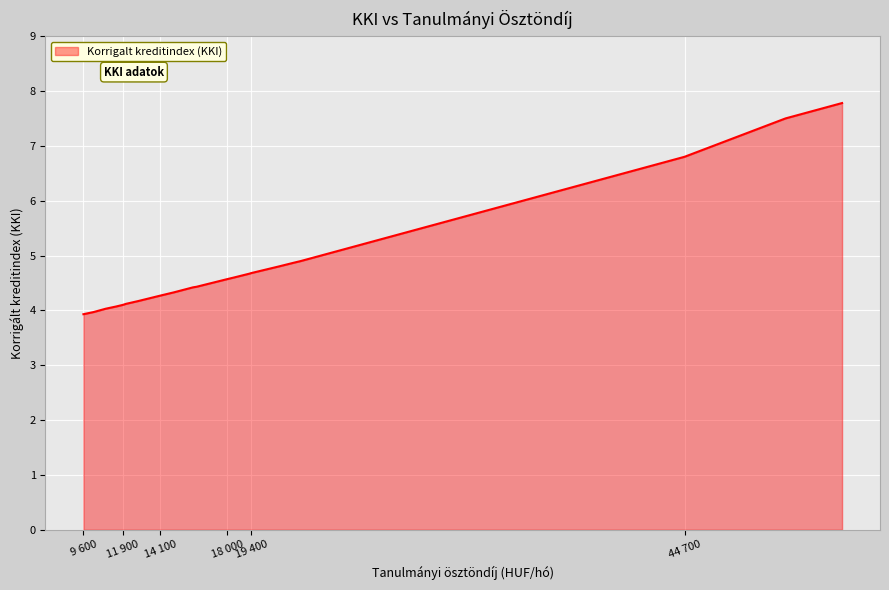

Count the number of categories in the chart.

23